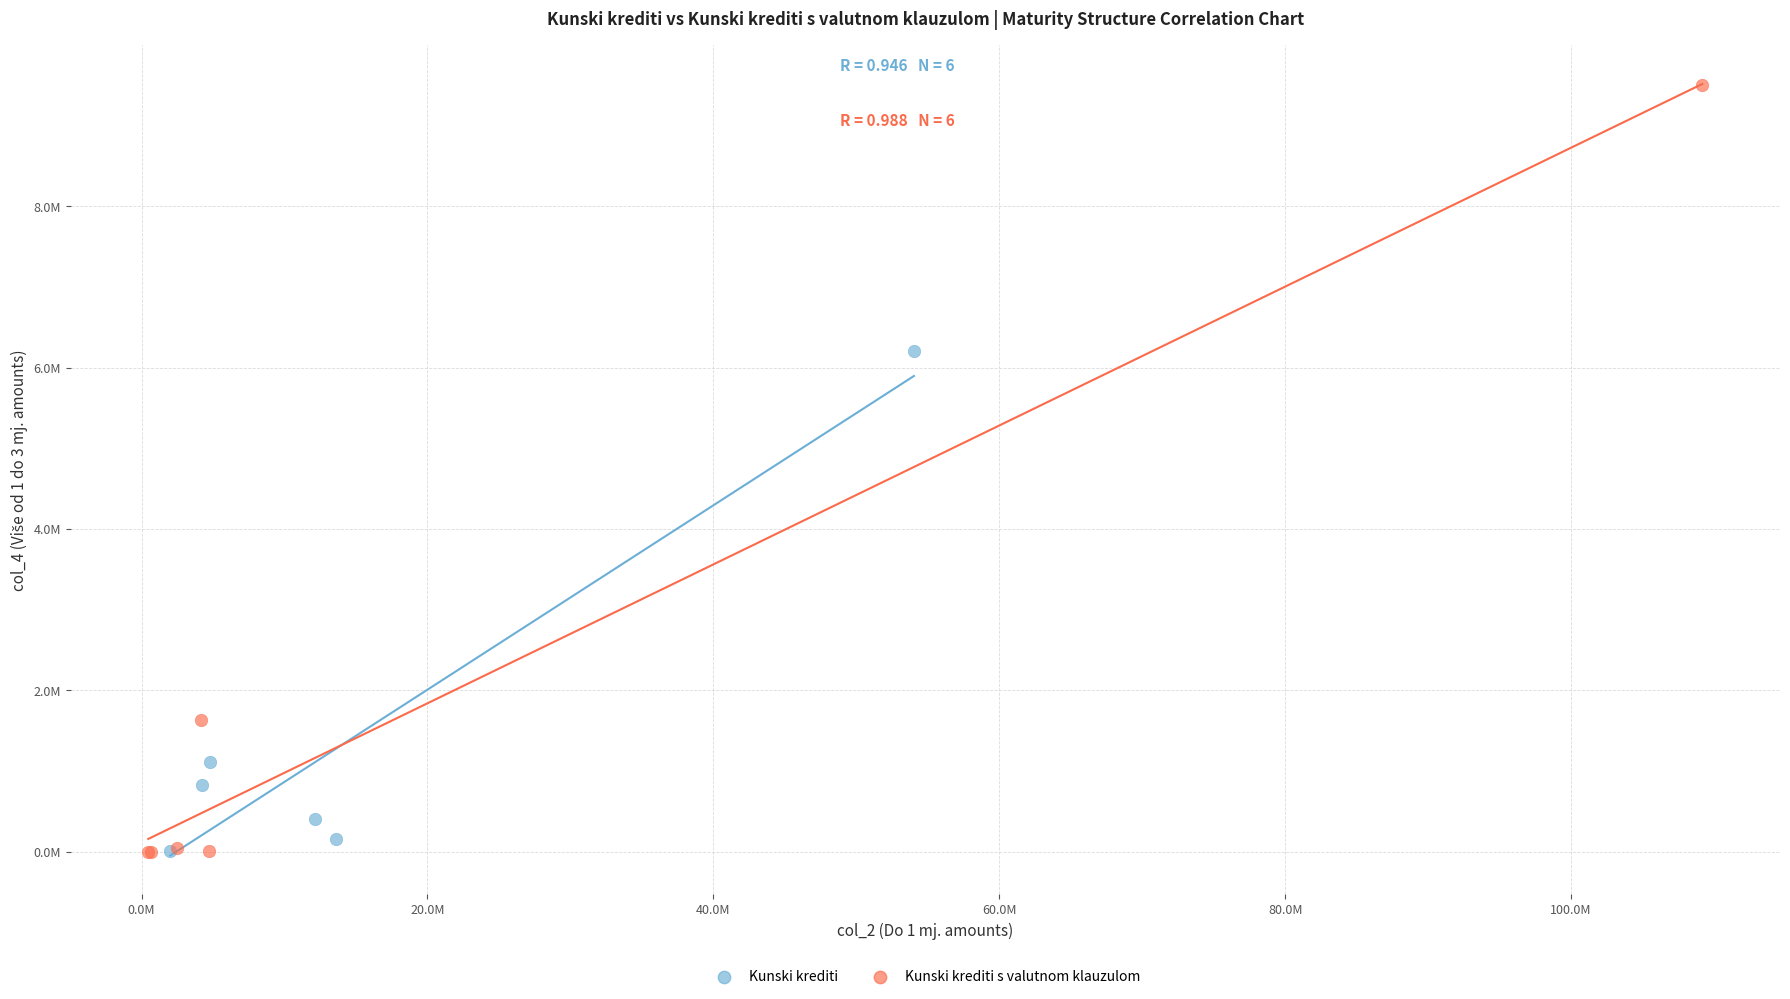

Which series reaches the maximum Y coordinate?

Kunski krediti s valutnom klauzulom